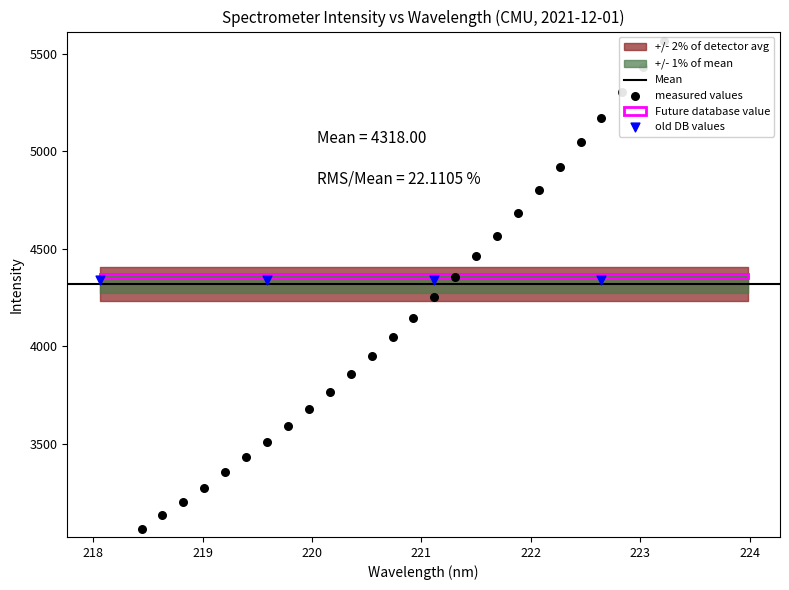

Approximately how many times larger is the value at 223.408 compared to 223.7895?

1.0